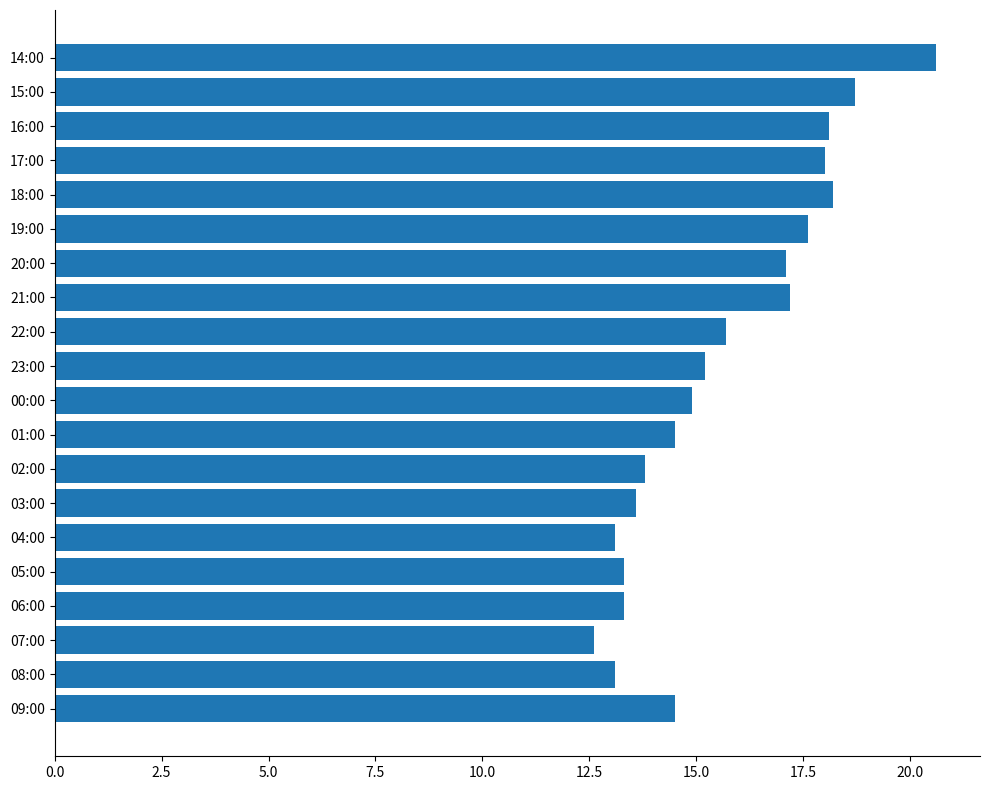

Are the bars horizontal?

Yes